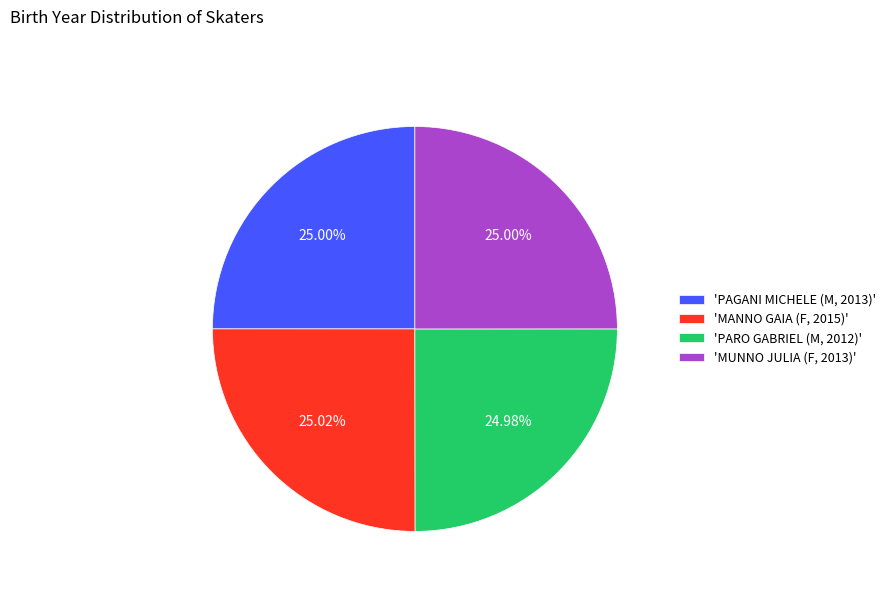

What is the ratio of the value at 'MUNNO JULIA (F, 2013)' to the value at 'PARO GABRIEL (M, 2012)'?

1.0